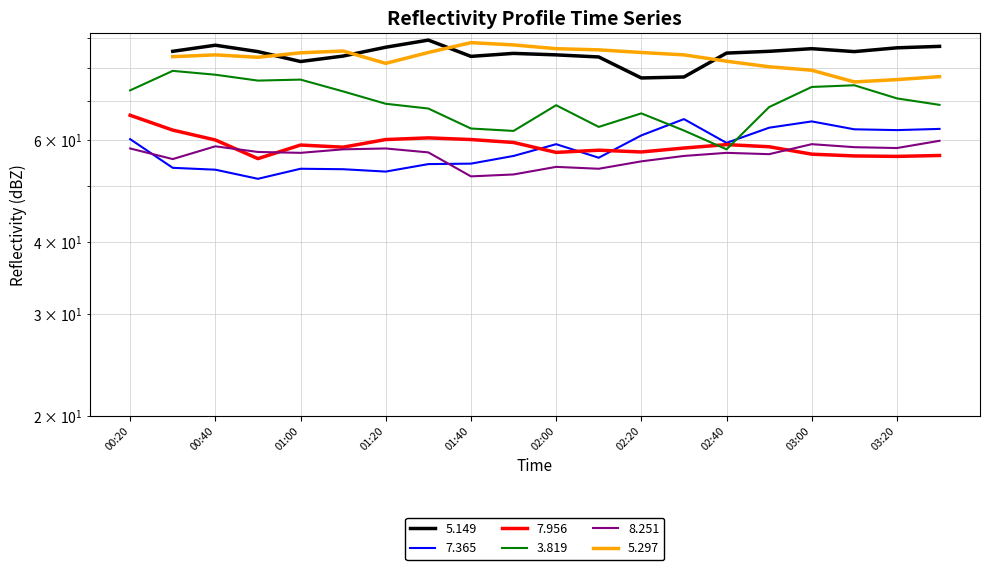

True or false:   8.251 has a value of 58.0 at 01:20.

True